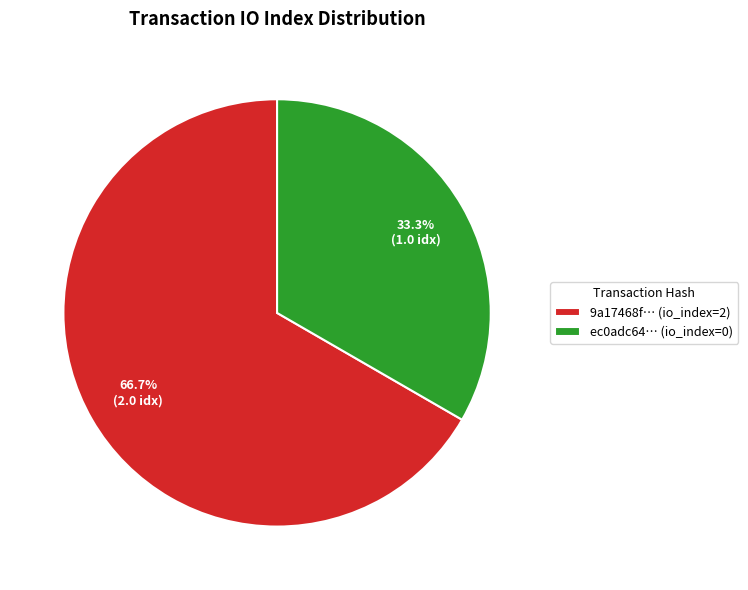

Is there any slice that represents more than half of the pie?

Yes